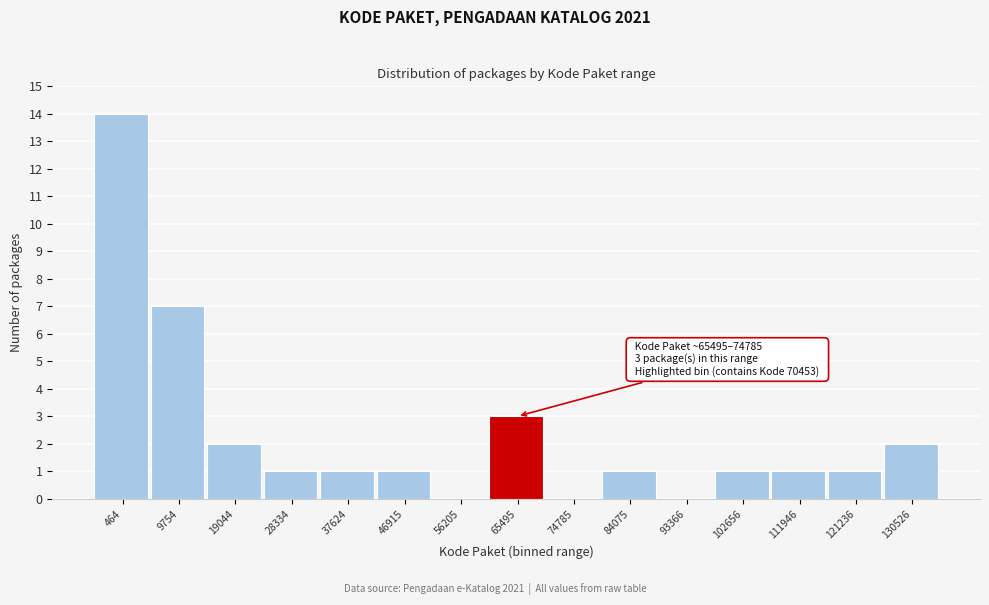

Reading left to right, extract all data points from this chart.

464=14	9754=7	19044=2	28334=1	37624=1	46915=1	56205=0	65495=3	74785=0	84075=1	93366=0	102656=1	111946=1	121236=1	130526=2